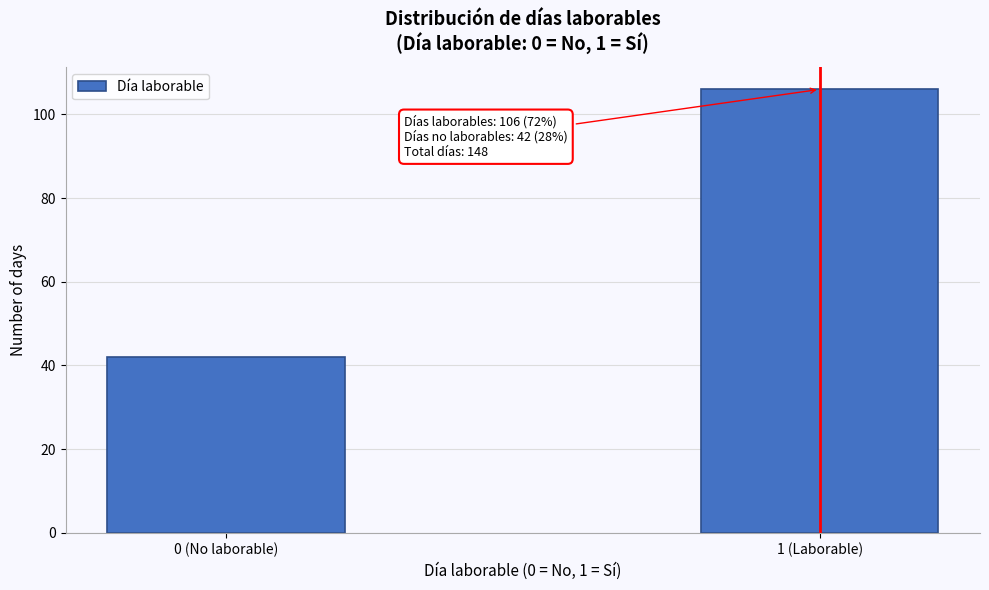

Reading left to right, extract all data points from this chart.

0 (No laborable)=42	1 (Laborable)=106